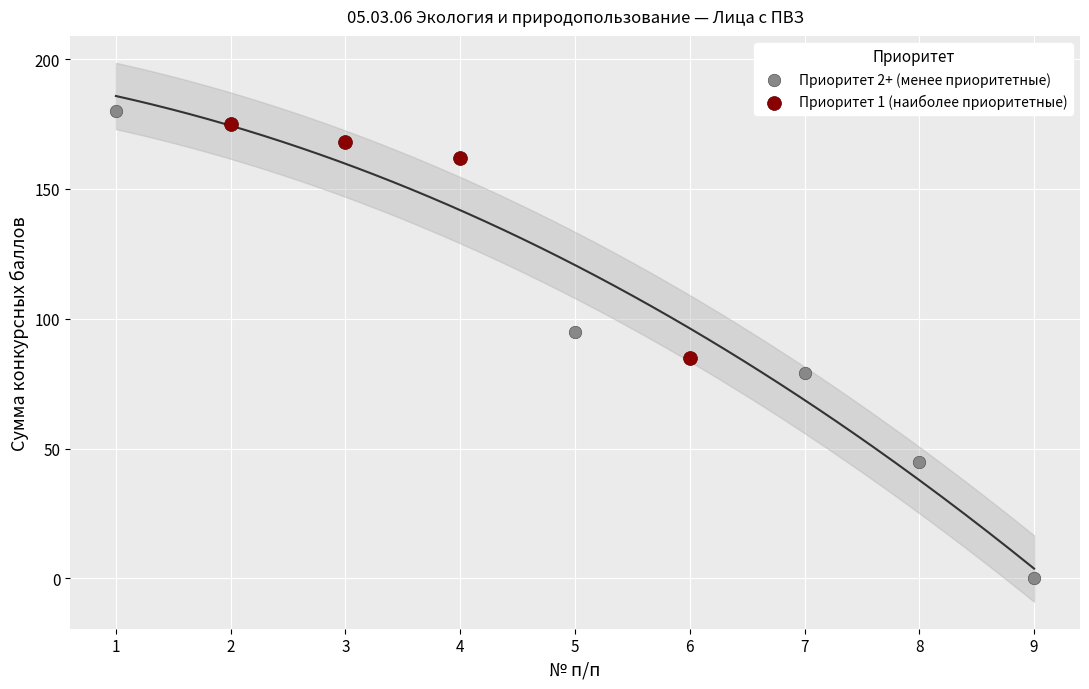

Which series has the widest spread of Y values?

Приоритет 2+ (менее приоритетные)